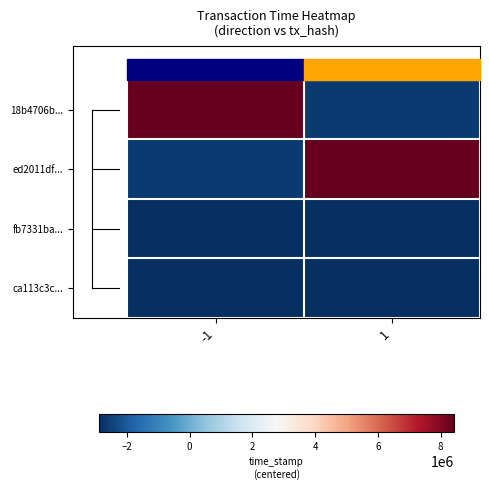

At which category is the sum across all series the highest?

-1